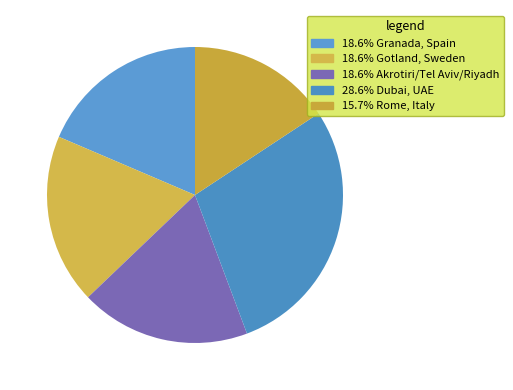

Count the number of slices in the pie.

5